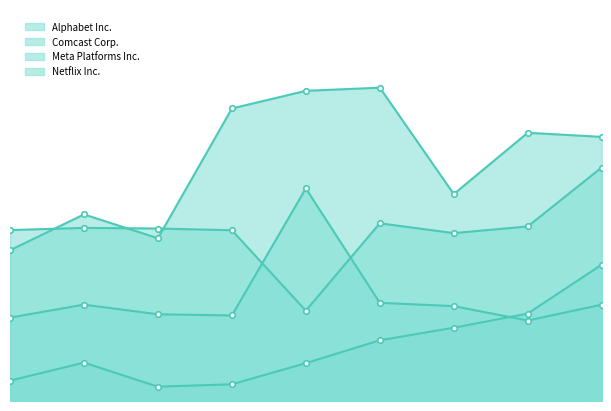

Where do Alphabet Inc. and Meta Platforms Inc. first cross each other?

0 and 1